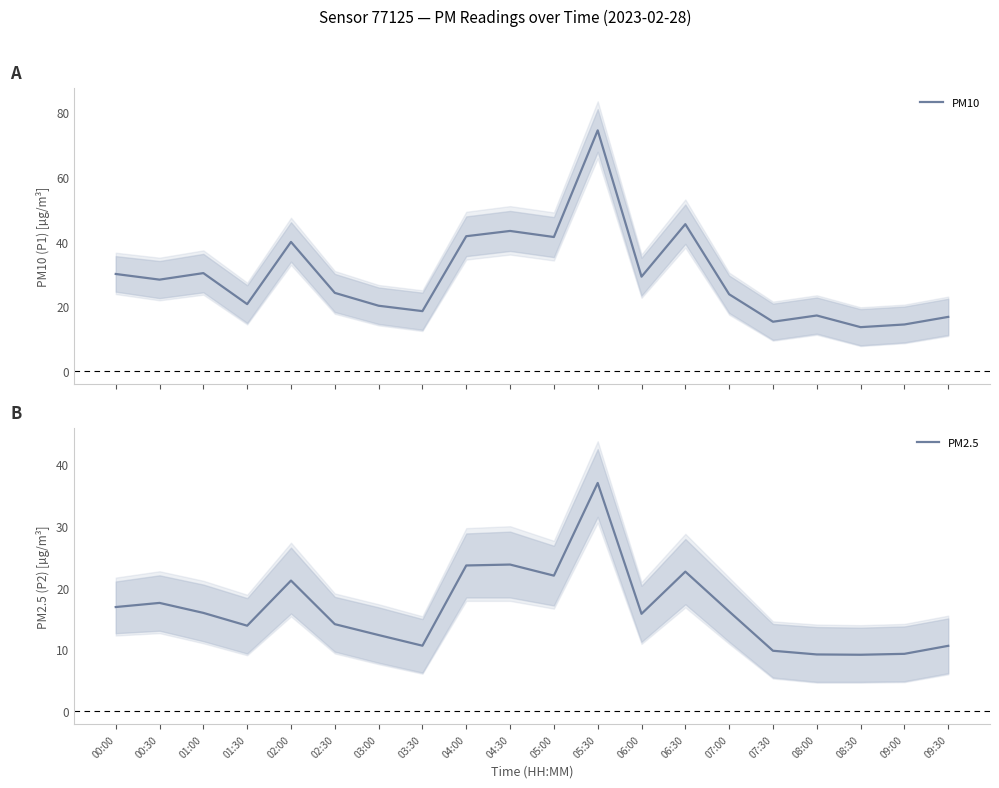

True or false: PM10 and PM2.5 cross at least once.

False